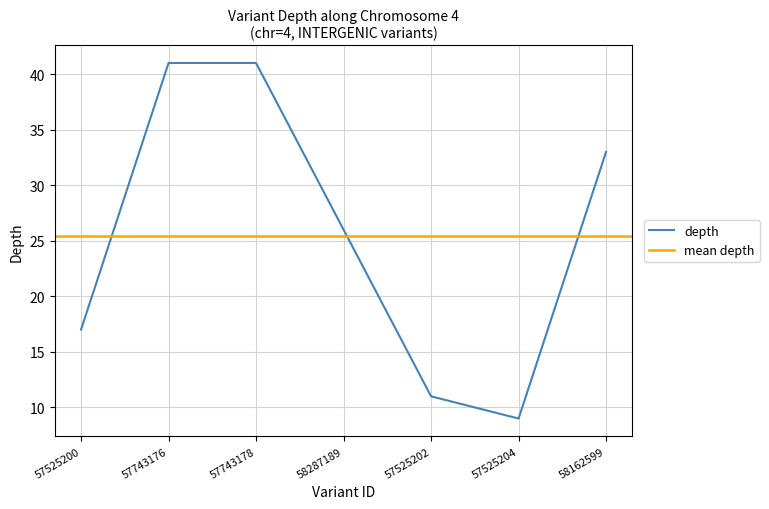

What is the change in value from 58287189 to 57525202?

-15